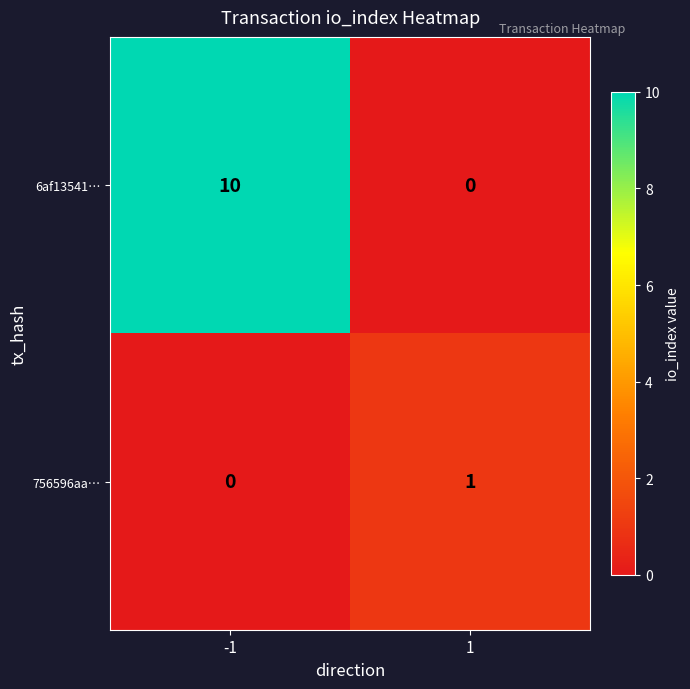

What is the sum of the 6af13541… values at -1 and 1?

10